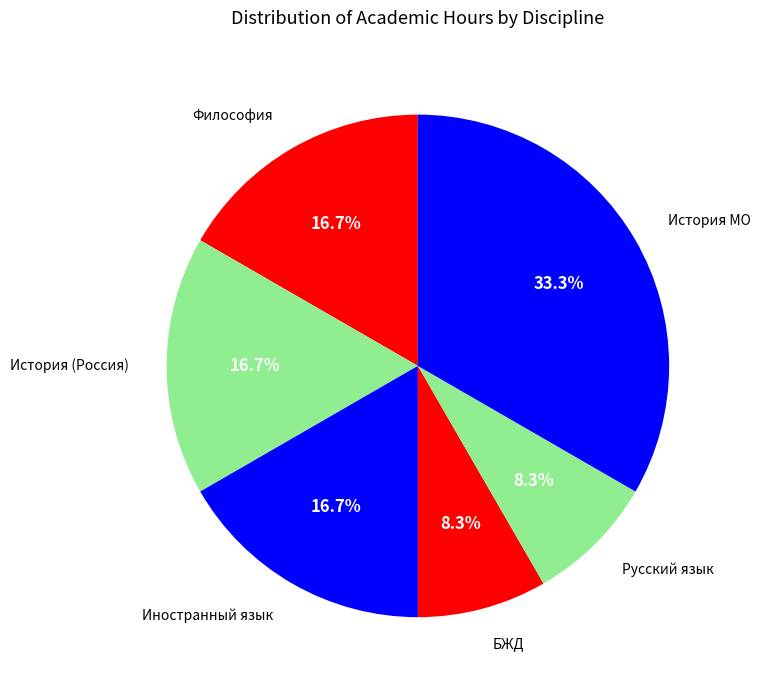

How many segments does this pie chart have?

6